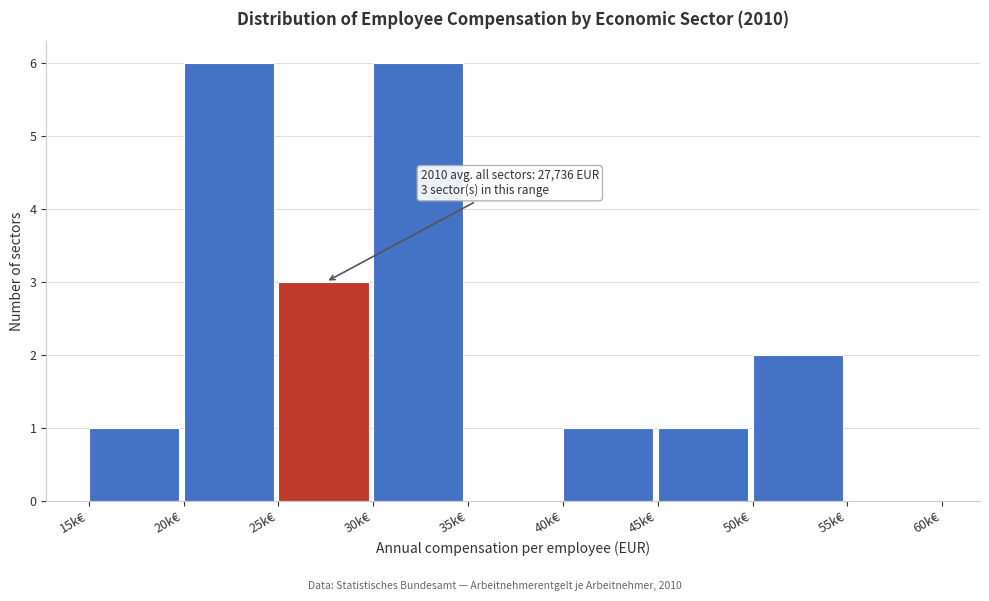

Reading left to right, transcribe all the data shown in this chart.

15k€=1	20k€=6	25k€=3	30k€=6	35k€=0	40k€=1	45k€=1	50k€=2	55k€=0